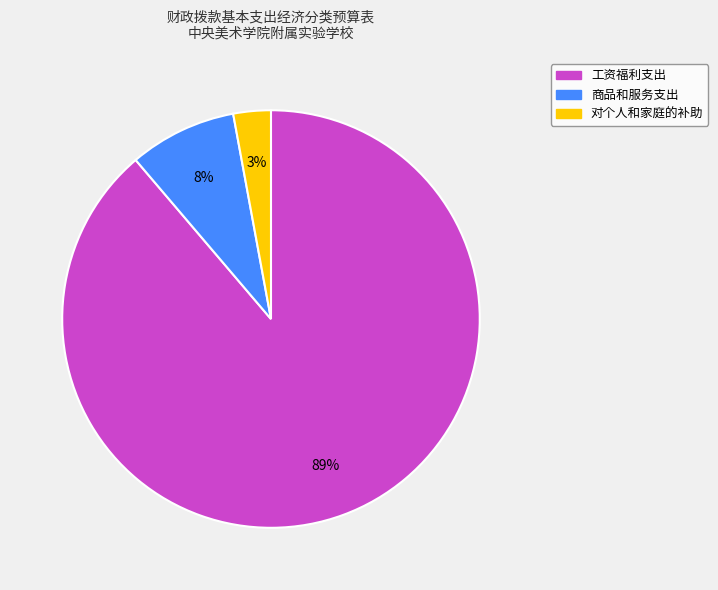

To the nearest percent, what is the average slice percentage?

33%